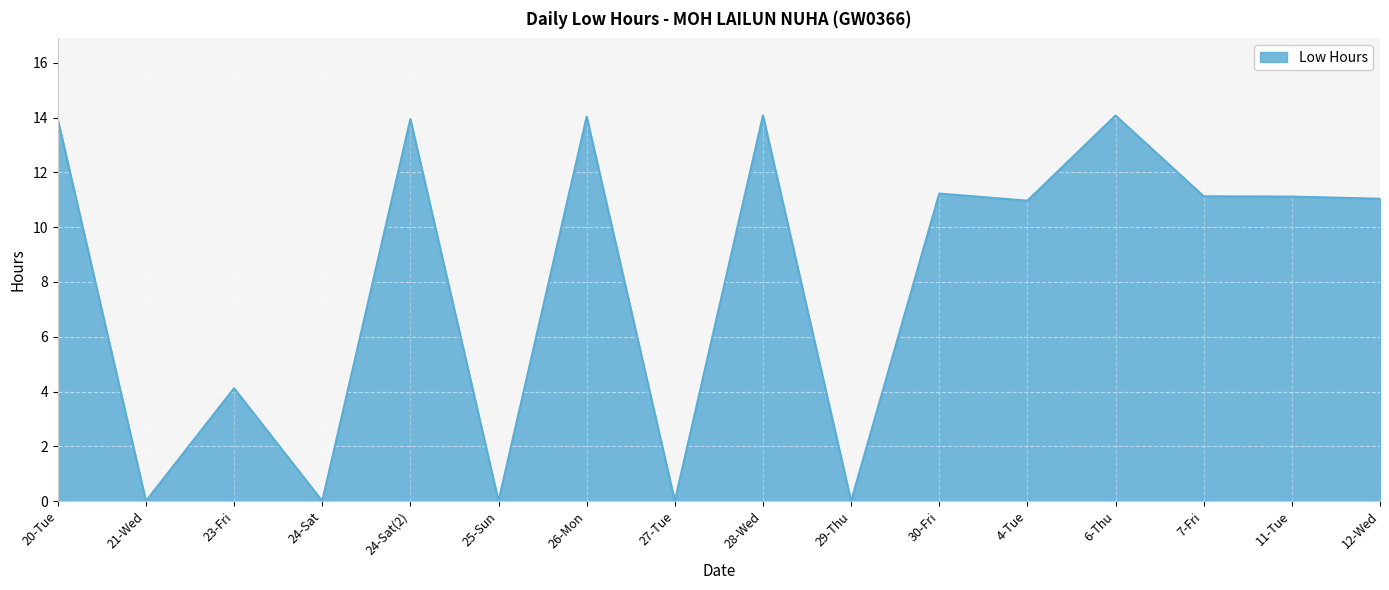

The chart shows a value of 0.0 at 29-Thu. True or false?

True